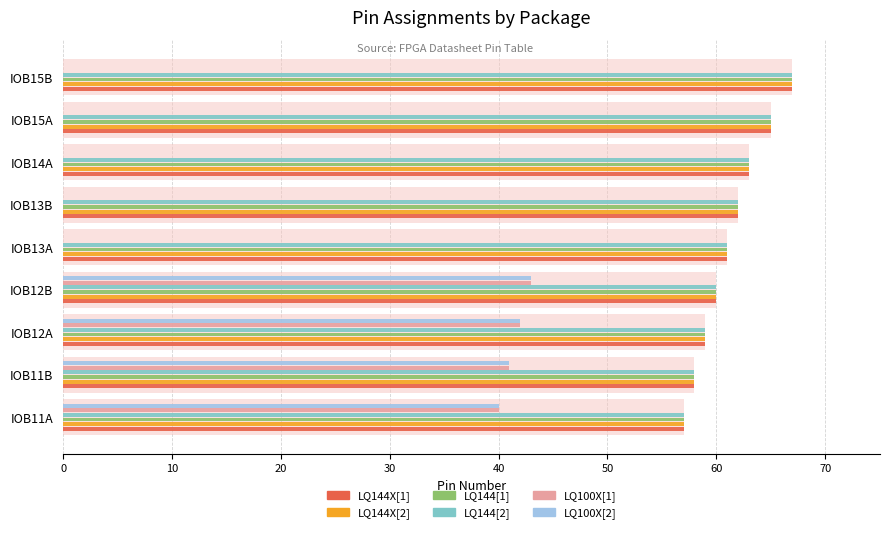

Reading right to left, extract all data points from this chart.

LQ144X[1]: 67	65	63	62	61	60	59	58	57
LQ144X[2]: 67	65	63	62	61	60	59	58	57
LQ144[1]: 67	65	63	62	61	60	59	58	57
LQ144[2]: 67	65	63	62	61	60	59	58	57
LQ100X[1]: 0	0	0	0	0	43	42	41	40
LQ100X[2]: 0	0	0	0	0	43	42	41	40